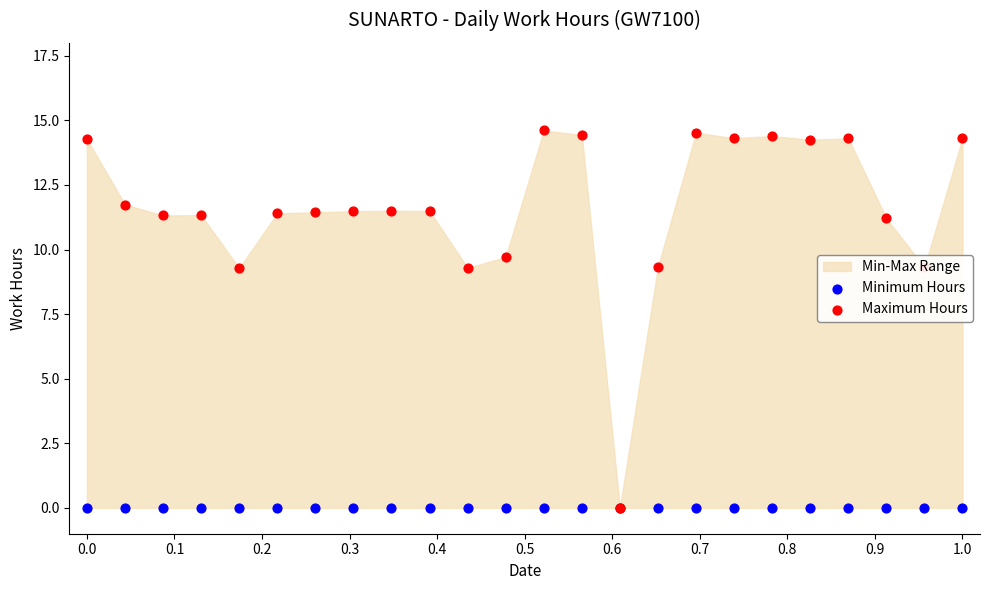

Which series has the largest Y range (max minus min)?

Maximum Hours